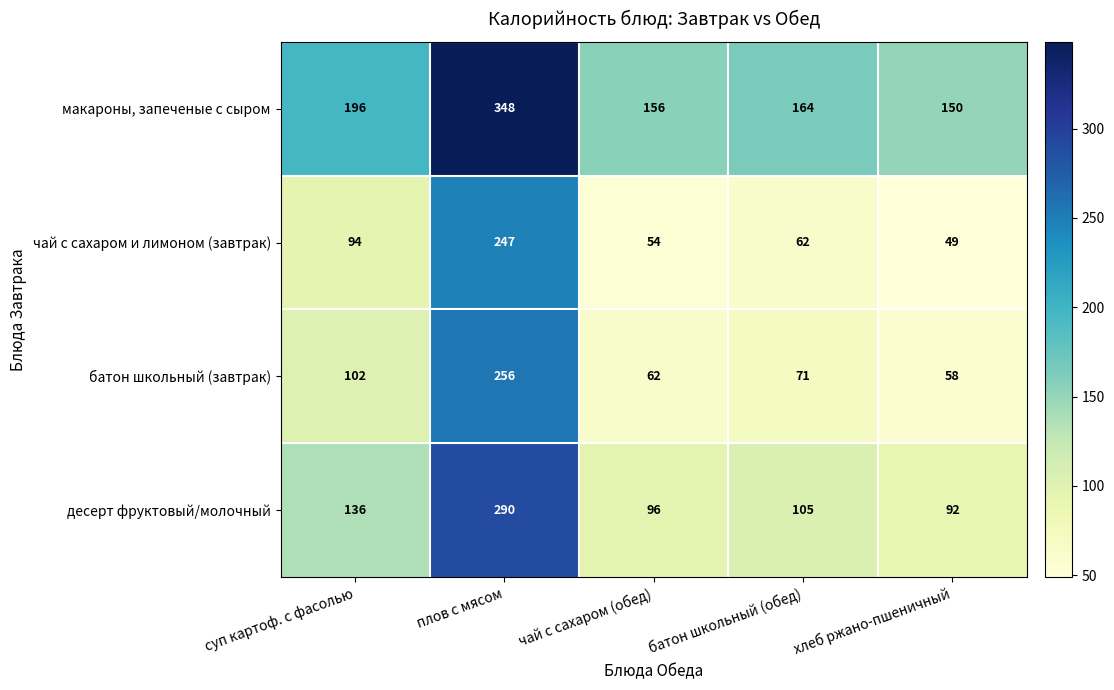

What is the approximate value of чай с сахаром и лимоном (завтрак) at суп картоф. с фасолью, to the nearest 5?

95